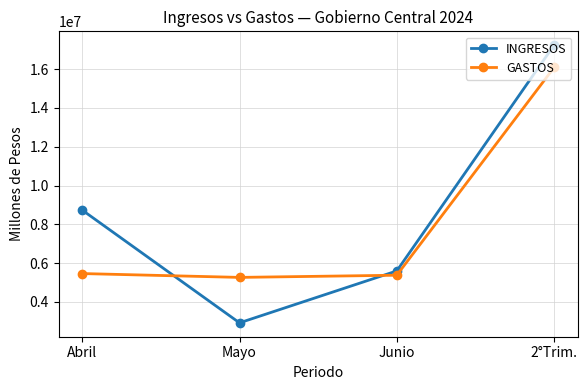

Rank the series by their maximum value, from lowest to highest.

GASTOS, INGRESOS